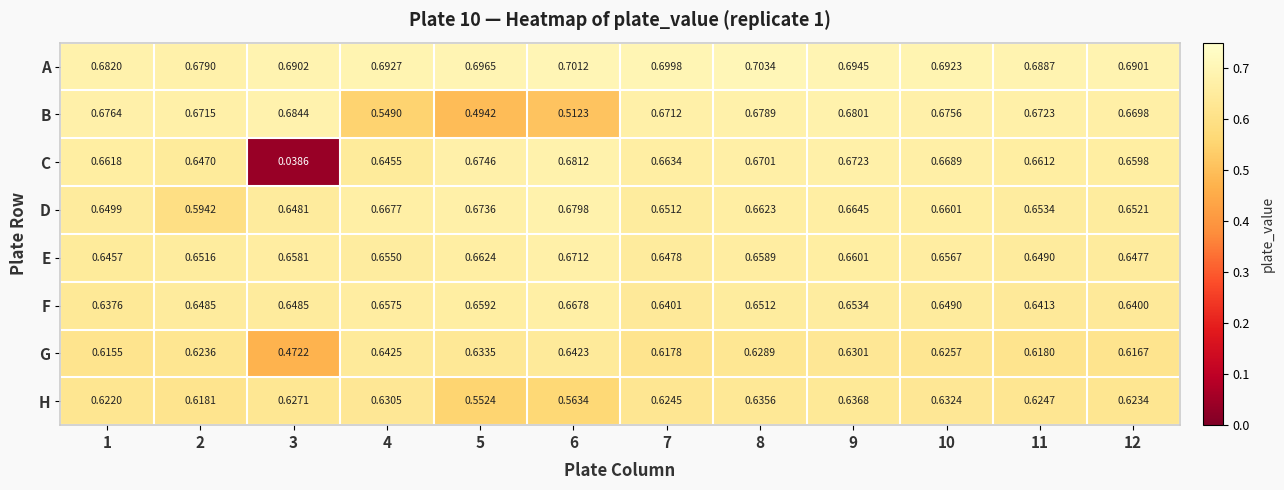

Rank the series by their maximum value, from lowest to highest.

H, G, F, E, D, C, B, A